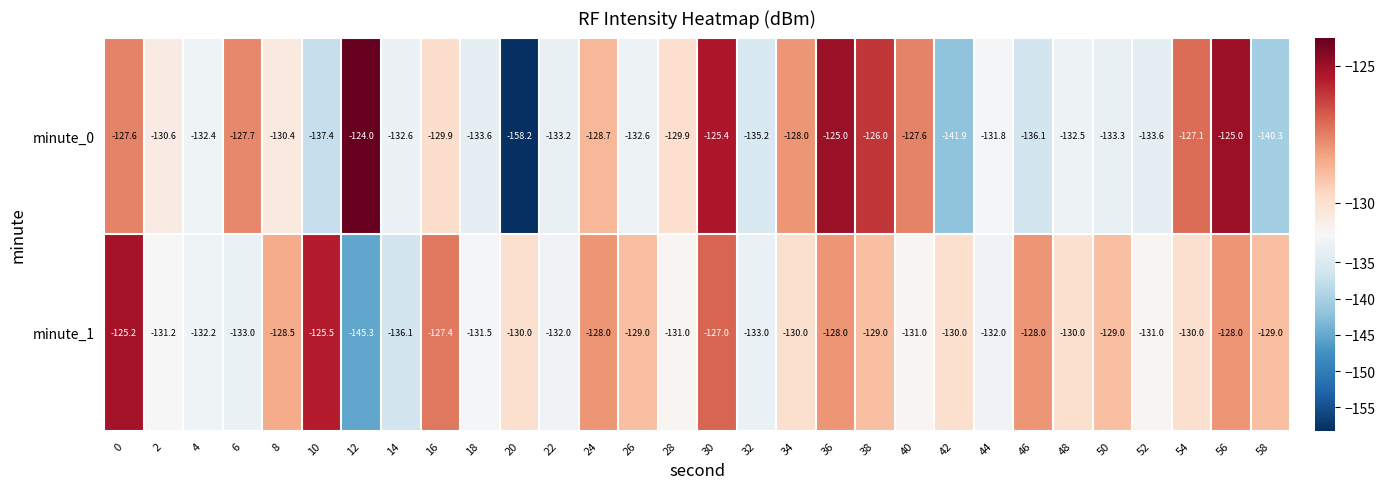

Between 2 and 38, which series saw the biggest shift?

minute_0